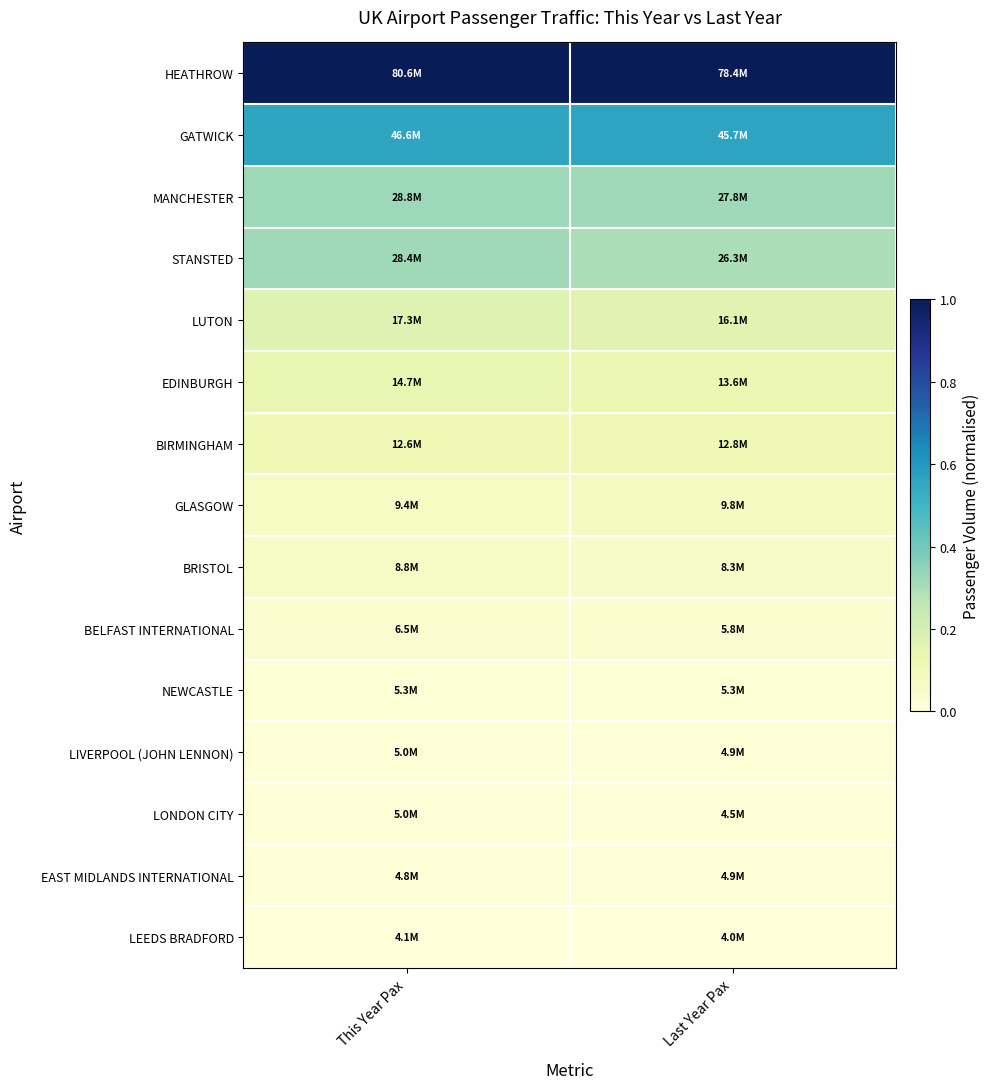

At Last Year Pax, list the series in order from largest to smallest.

HEATHROW, GATWICK, MANCHESTER, STANSTED, LUTON, EDINBURGH, BIRMINGHAM, GLASGOW, BRISTOL, BELFAST INTERNATIONAL, NEWCASTLE, LIVERPOOL (JOHN LENNON), EAST MIDLANDS INTERNATIONAL, LONDON CITY, LEEDS BRADFORD